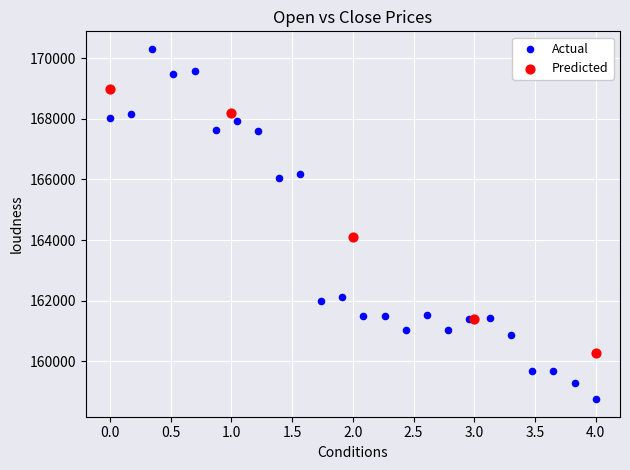

Which series has the widest spread of Y values?

Actual